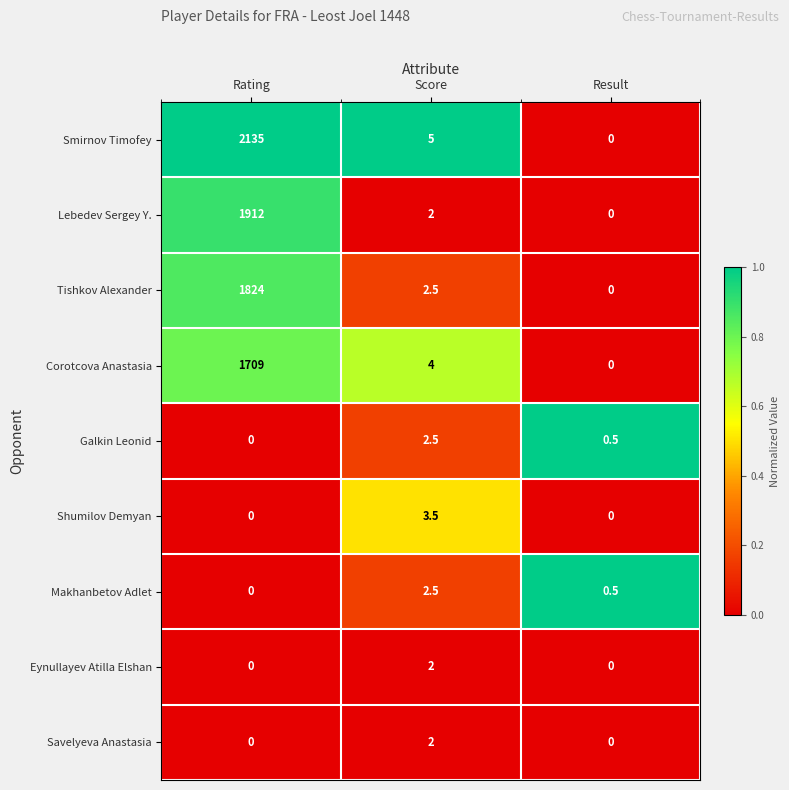

What is the sum of the Galkin Leonid values at Result and Rating?

0.5